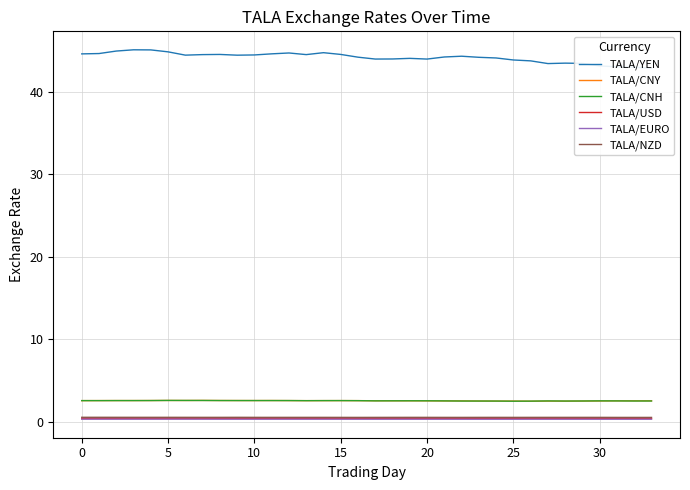

How many lines are shown in the chart?

6